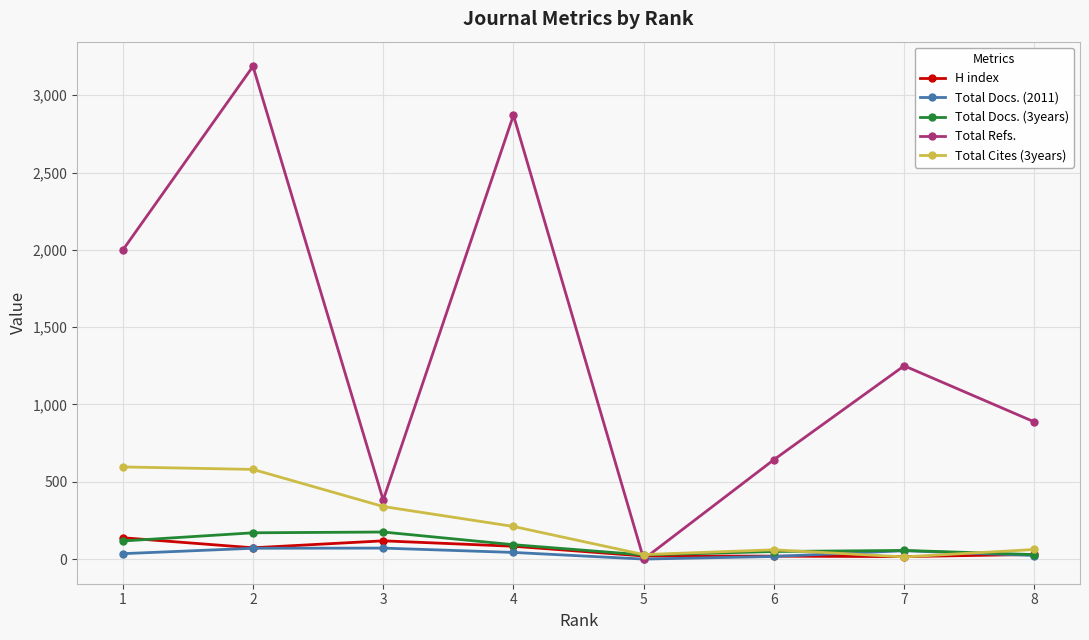

Which series has the largest range (max minus min)?

Total Refs.